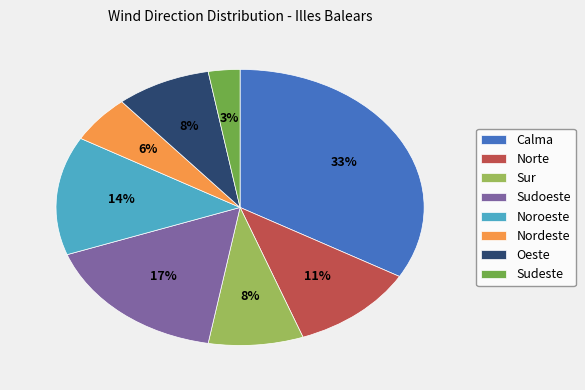

To the nearest percent, what is the combined percentage of Nordeste and Norte?

17%